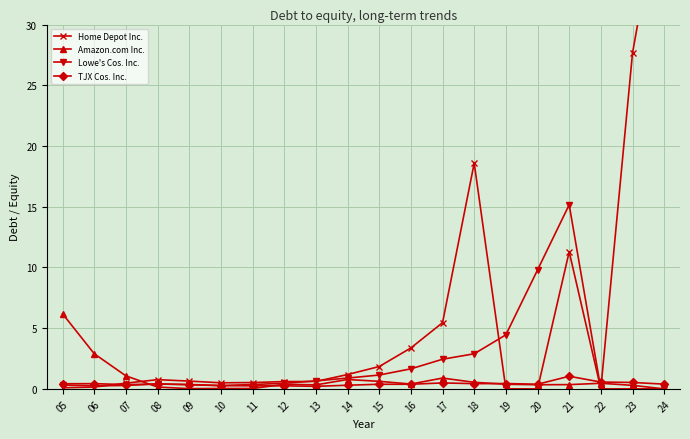

Which series ends up on top after the final intersection of Amazon.com Inc. and Lowe's Cos. Inc.?

Amazon.com Inc.